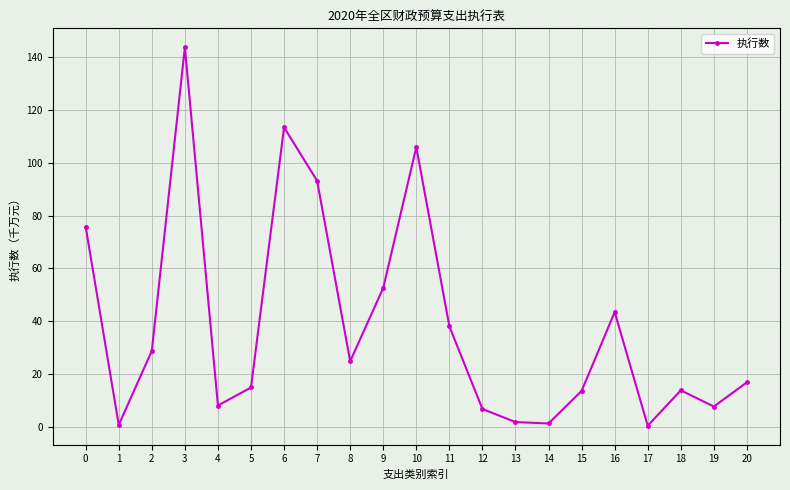

At which category does the chart reach its minimum across all series?

17